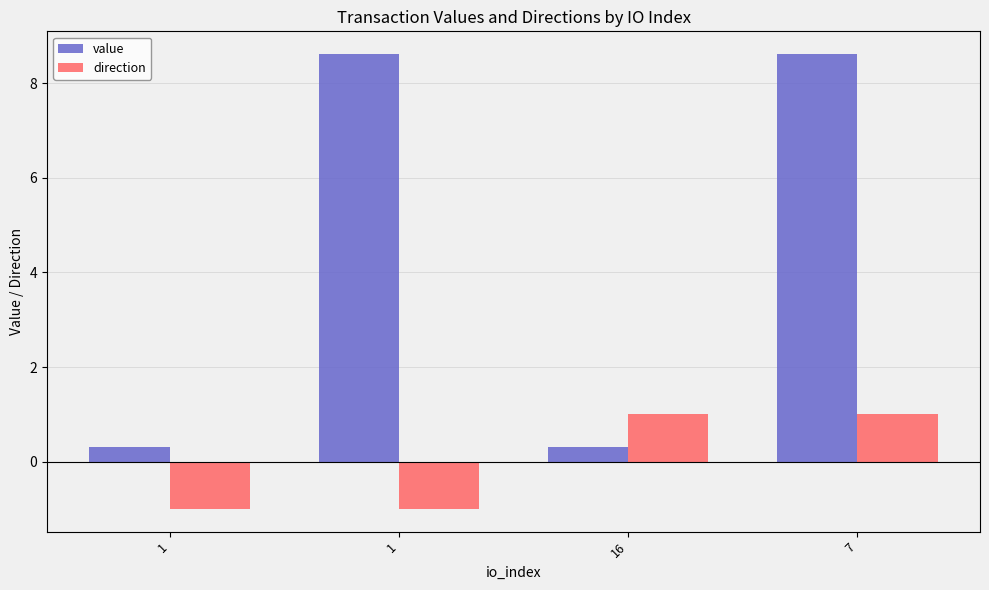

At which category does the chart reach its minimum across all series?

1